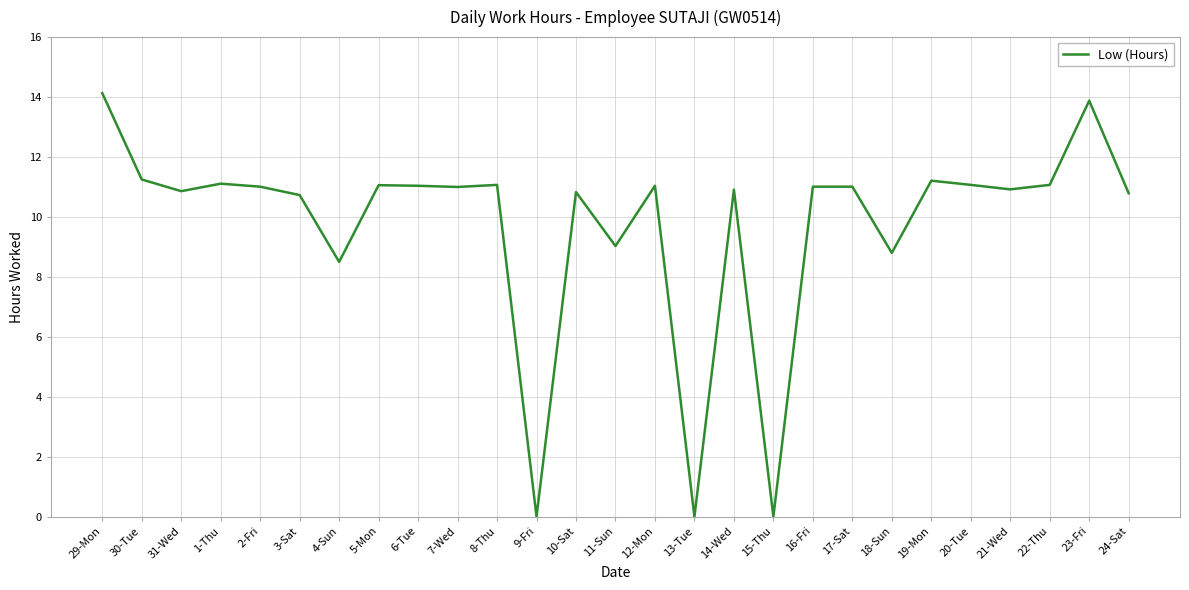

What position from the left is 8-Thu?

11